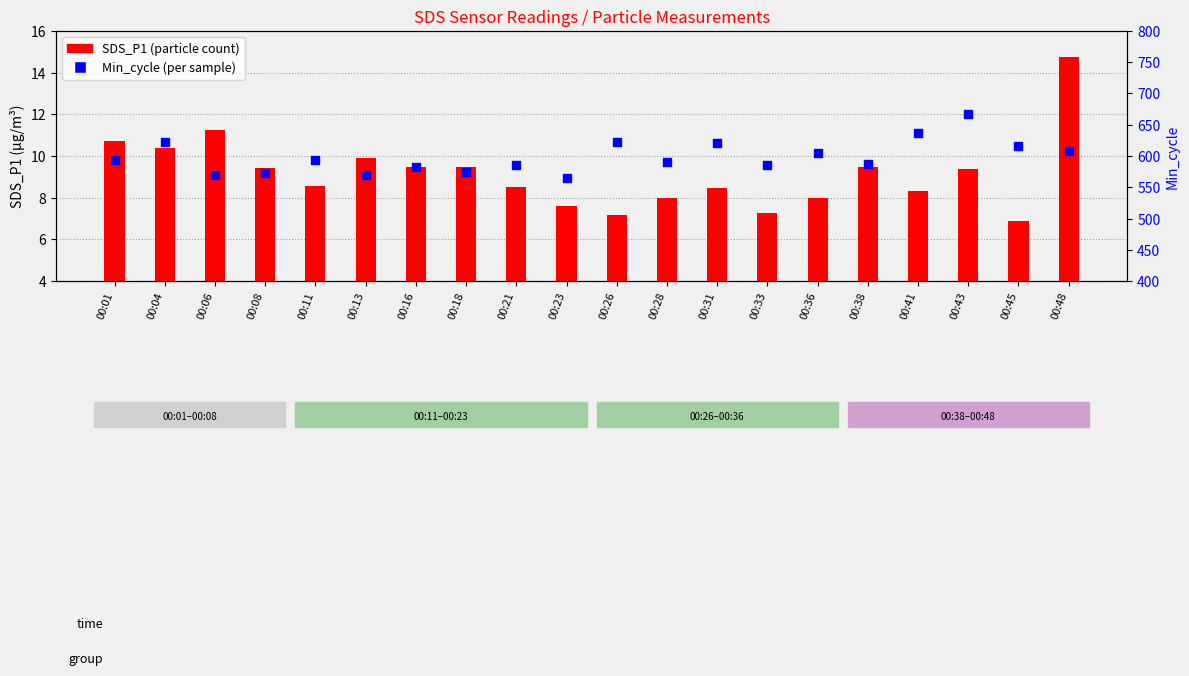

Which series reaches the maximum Y coordinate?

Min_cycle